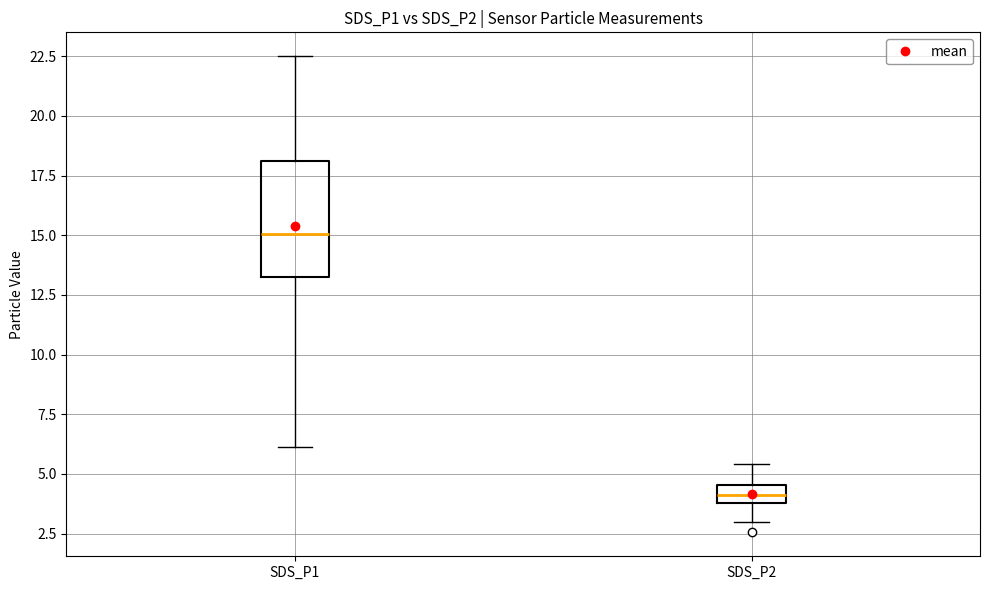

Comparing the boxes themselves (not the whiskers), which one is the tallest?

SDS_P1